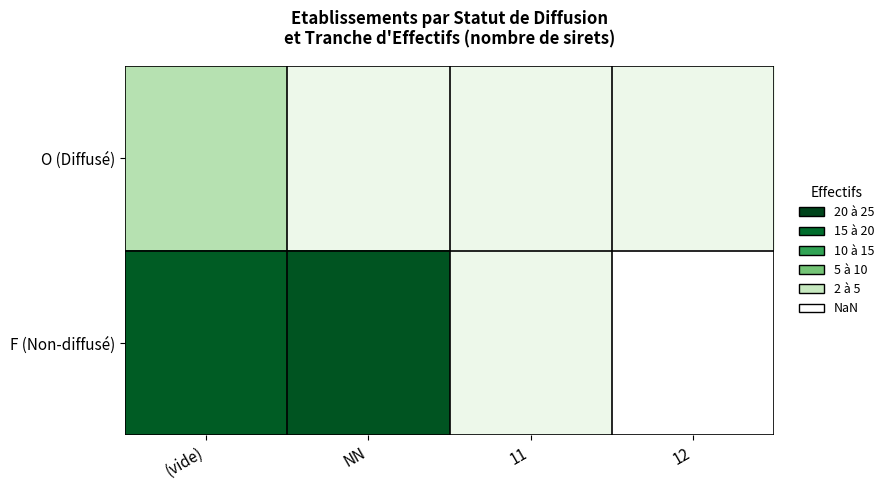

Which series has the widest spread of values?

F (Non-diffusé)